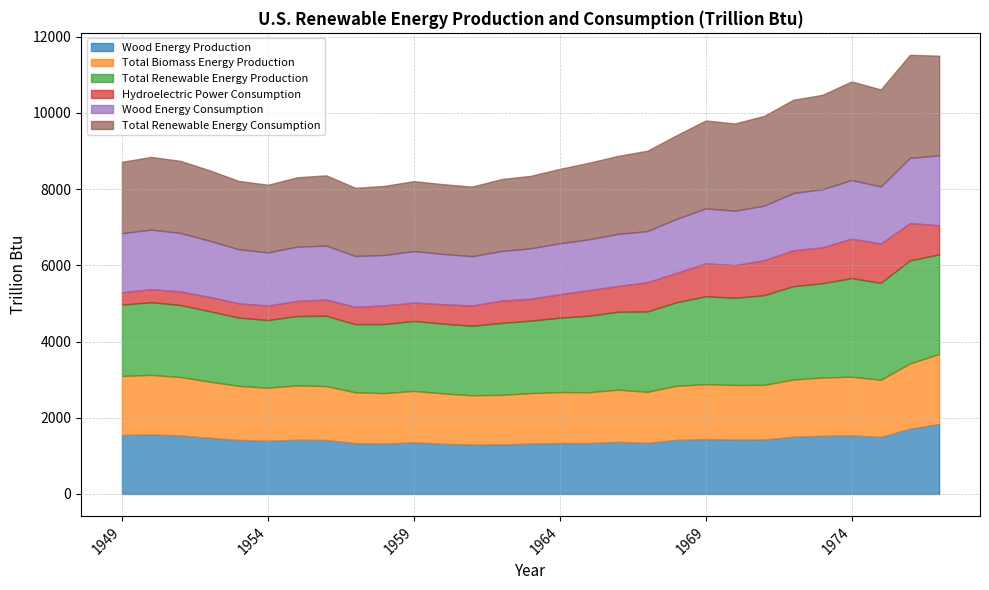

Which has a higher value, 1966 or 1965?

1966